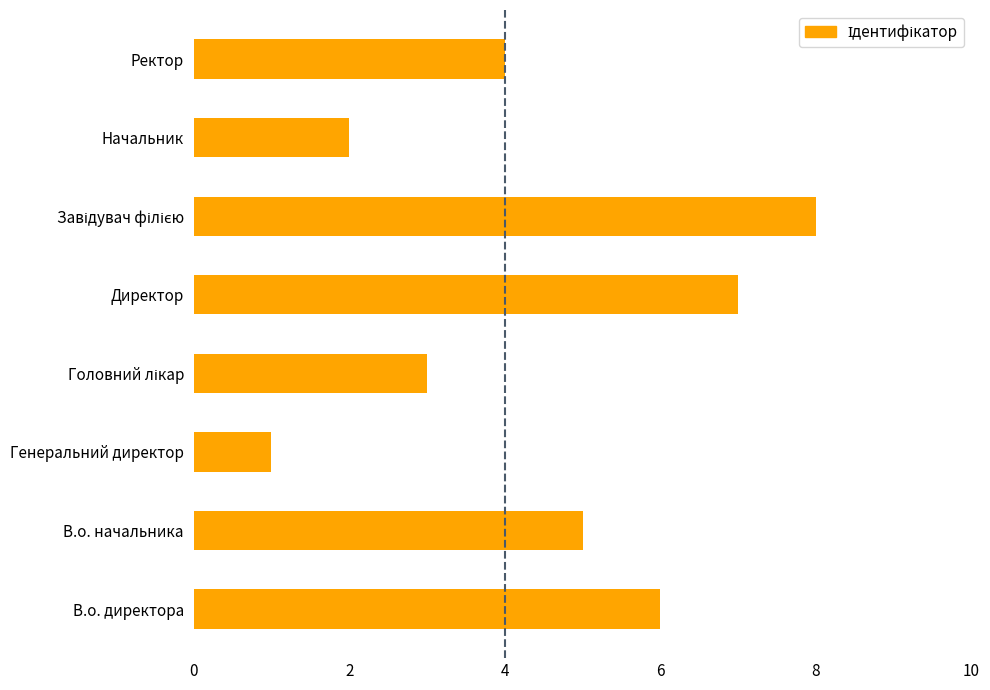

The value at Ректор is 6. True or false?

False